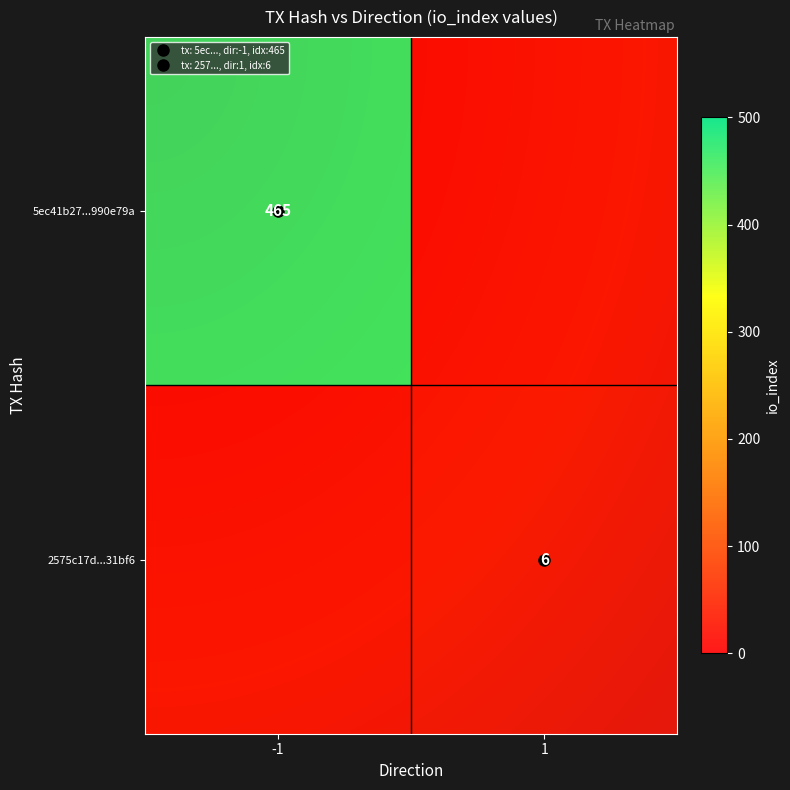

Reading left to right, list all the values displayed in this chart.

5ec41b27dc91984af396043be7524e93990e79a: -1	465
2575c17d9960efb18ae6a9df72f9dd945a31bf6: 1	6